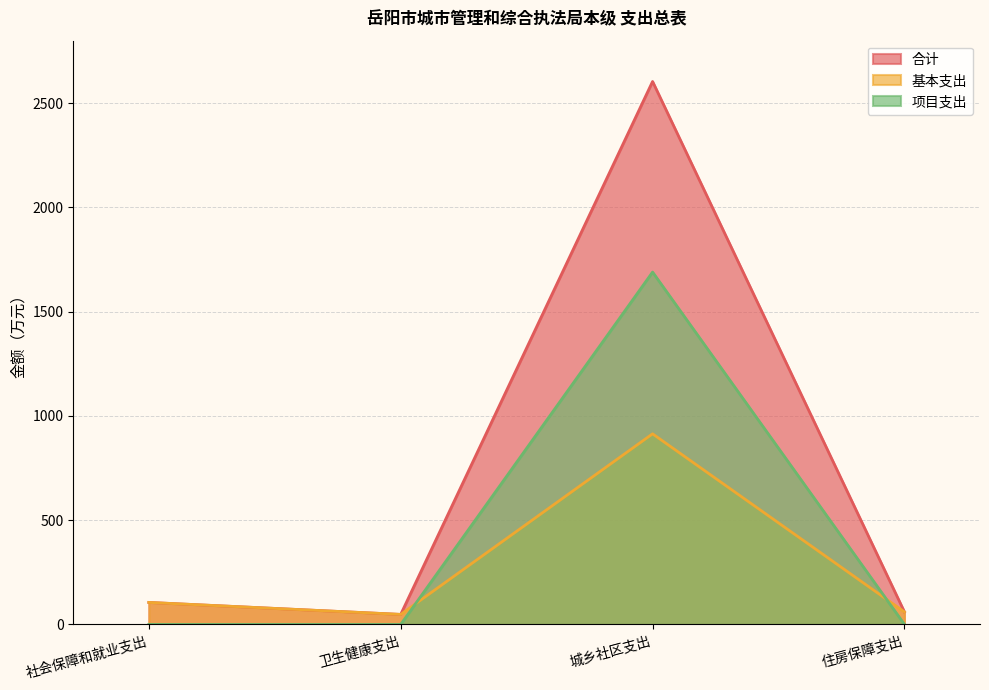

At which category is the sum across all series the highest?

城乡社区支出